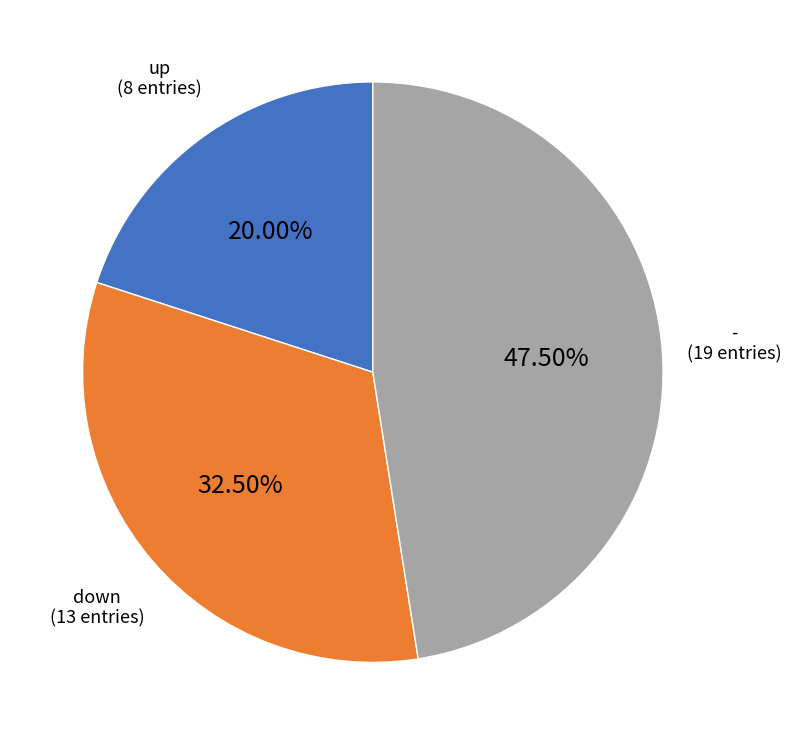

Is there any slice that represents more than half of the pie?

No